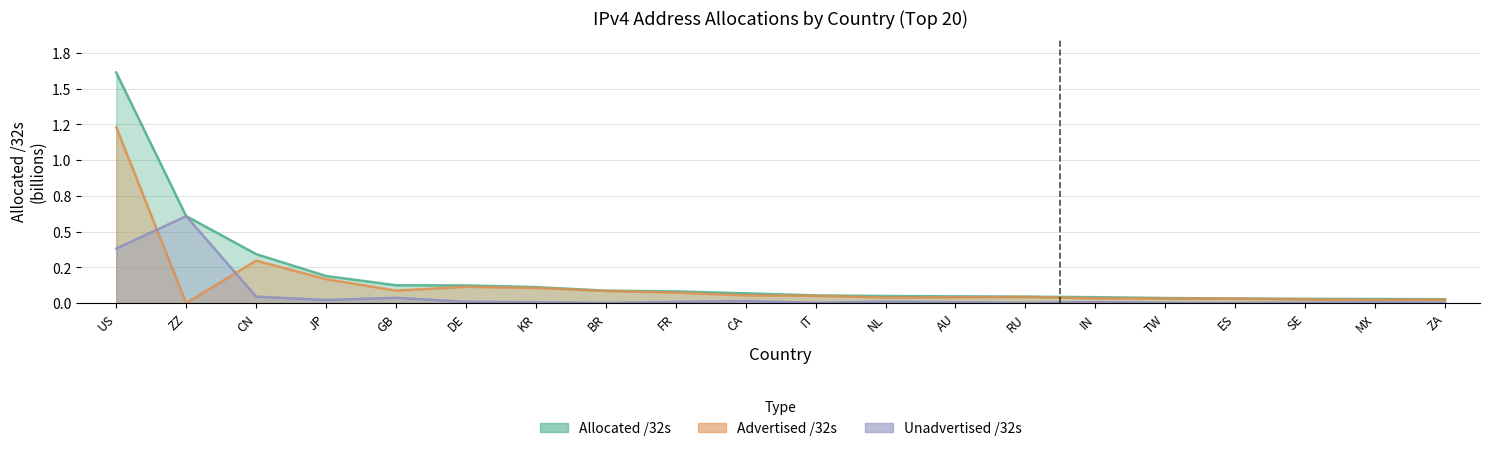

How many data points does each series have?

20